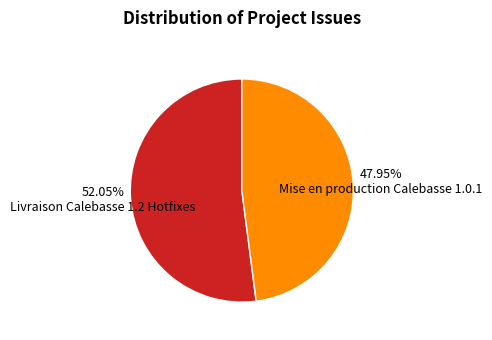

Approximately how many times larger is the value at Livraison Calebasse 1.2 Hotfixes compared to Mise en production Calebasse 1.0.1?

1.1